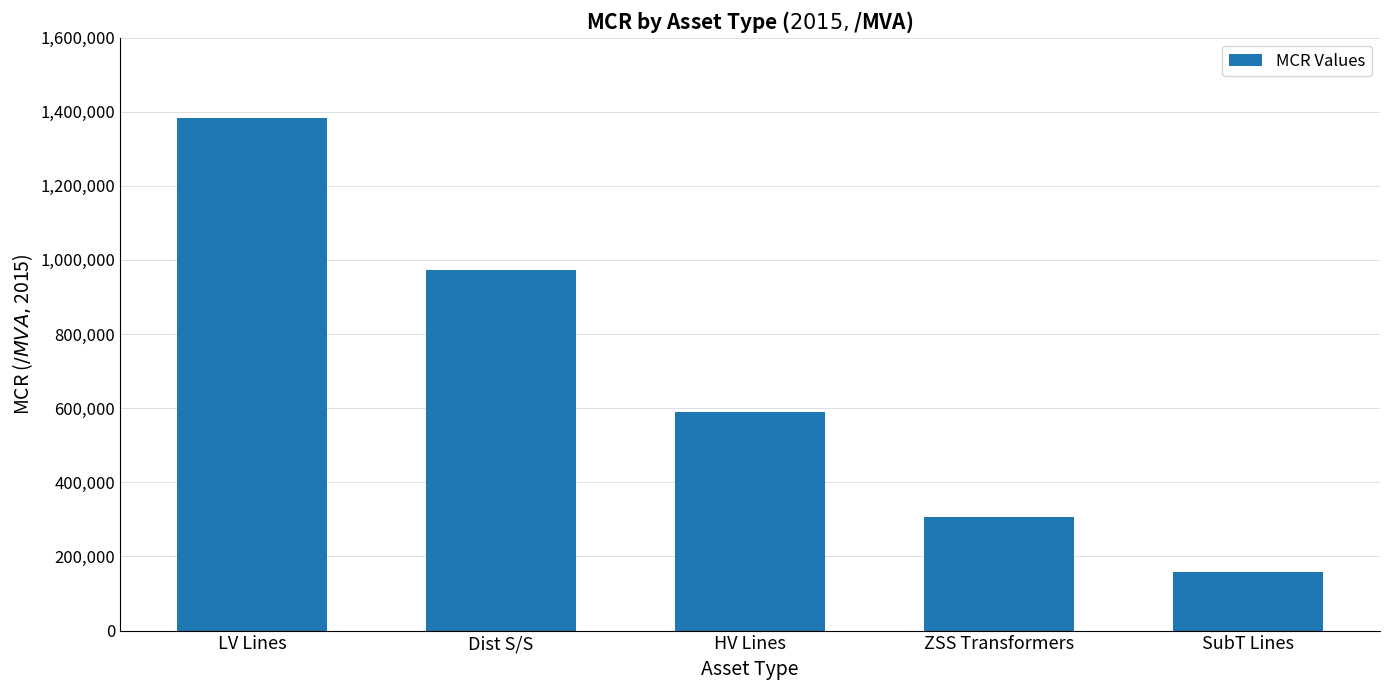

How many categories are shown in the chart?

5